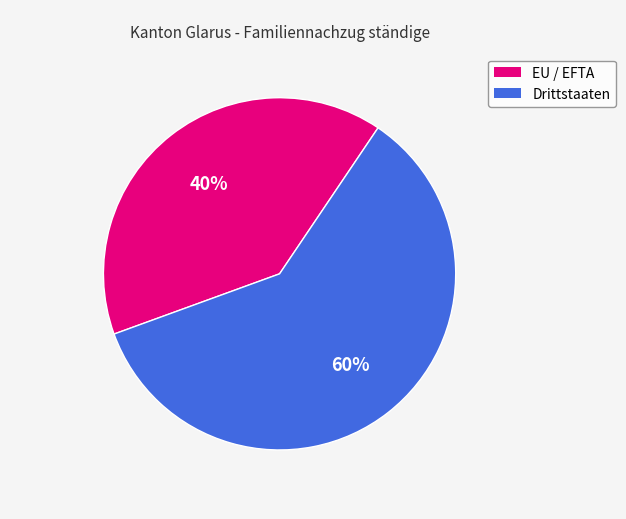

Rank the categories by value from highest to lowest.

Drittstaaten, EU / EFTA